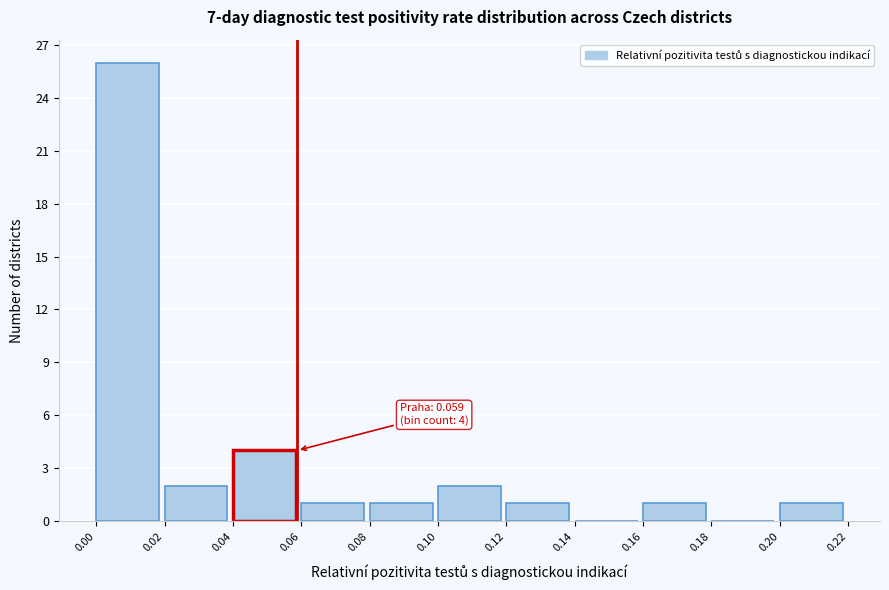

Over which range of the x-axis is the bar tallest?

0.00 to 0.02